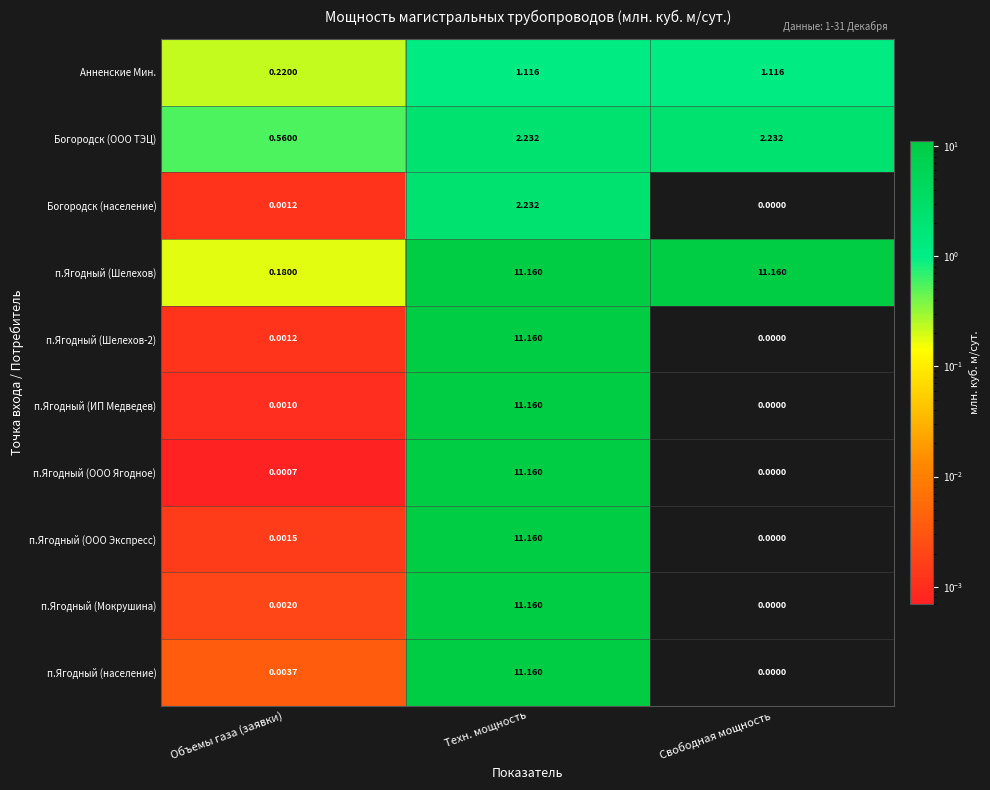

What is the difference between the highest and lowest values at Свободная мощность?

11.2